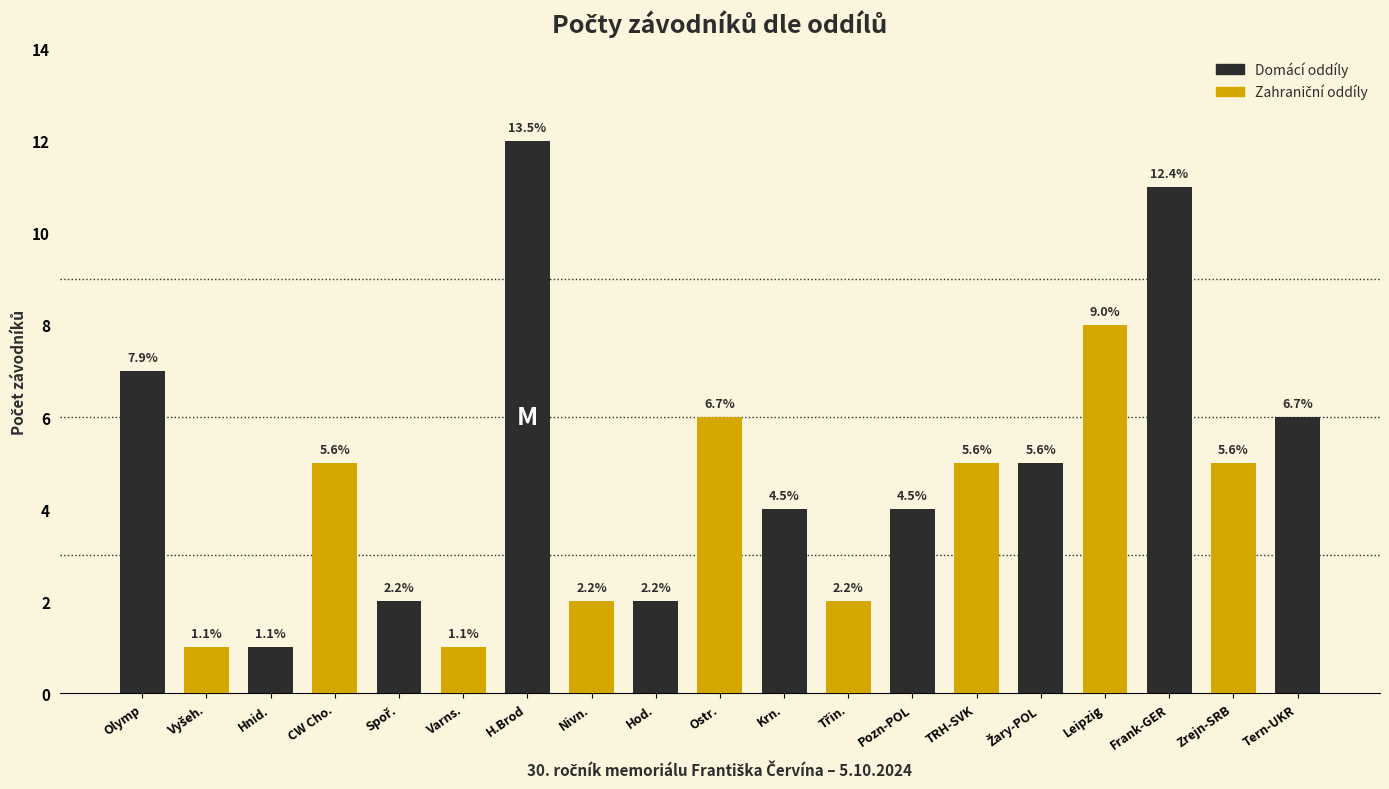

How many bars are there in total?

19